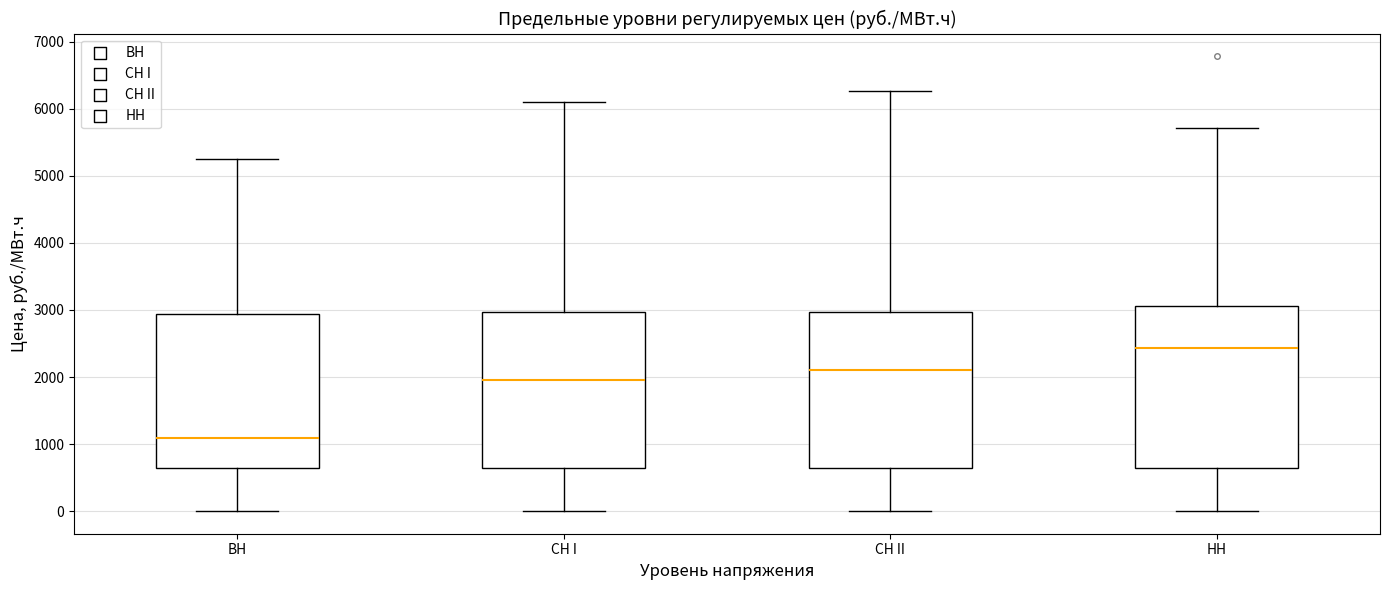

Which box's median line is the highest?

НН